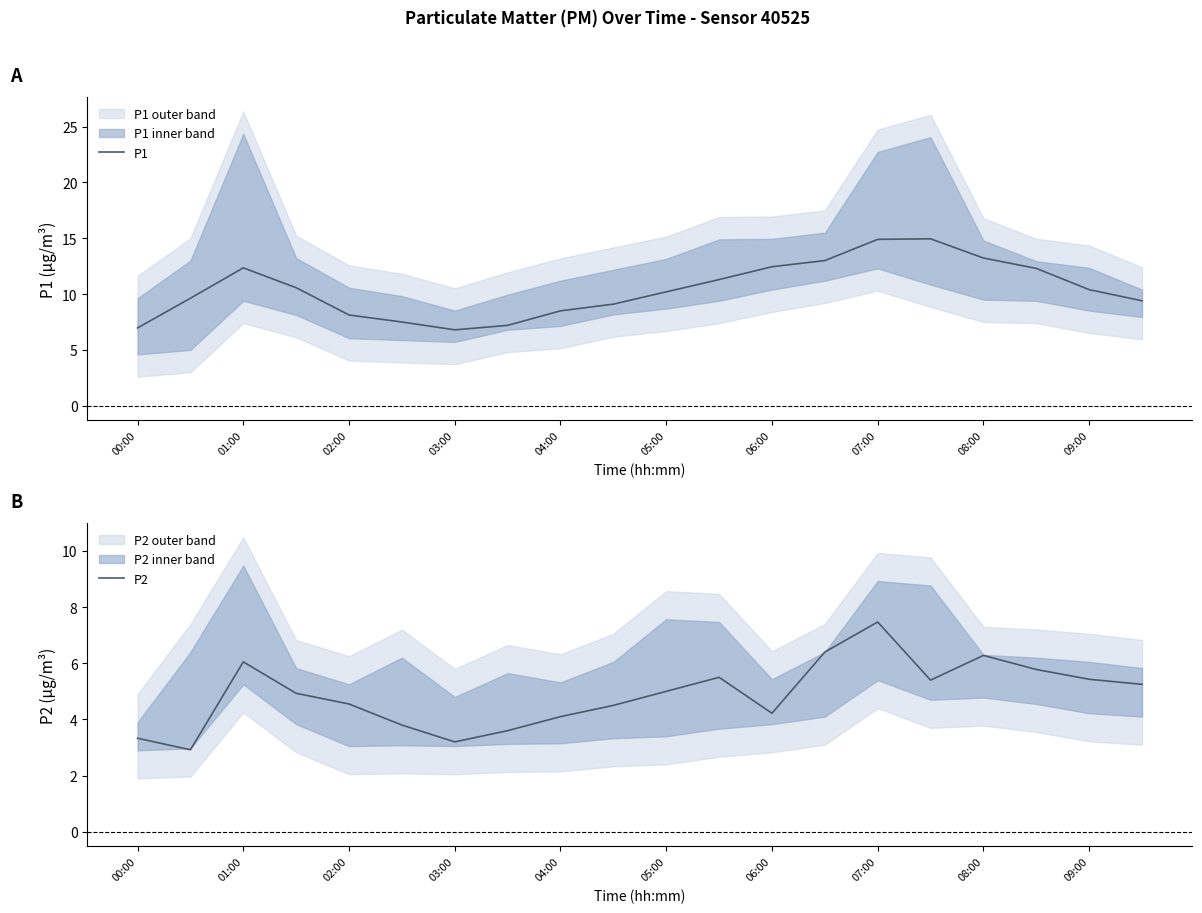

Where is the first local minimum for P1?

03:00